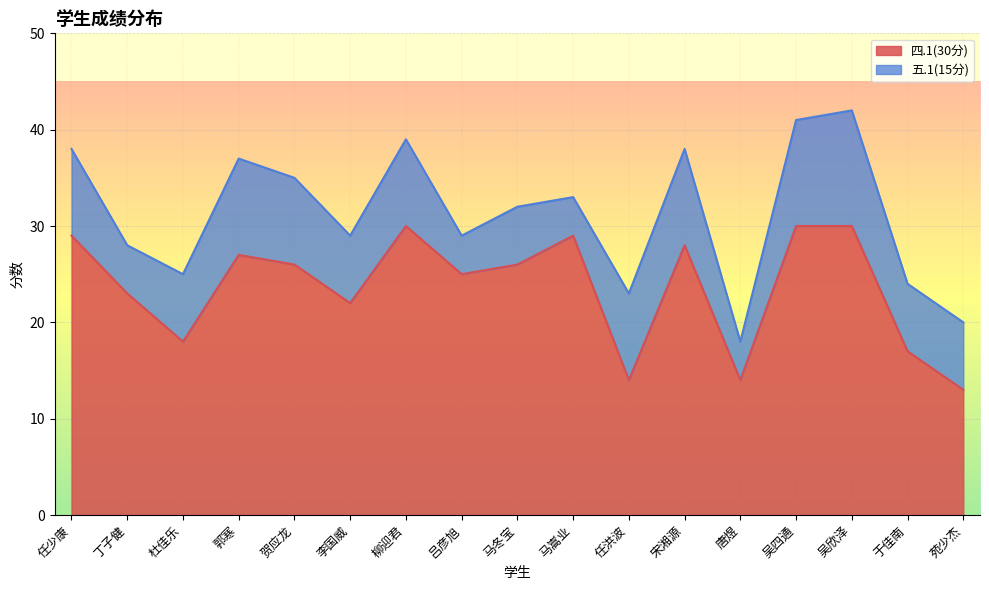

The value at 马冬宝 is 26. True or false?

True